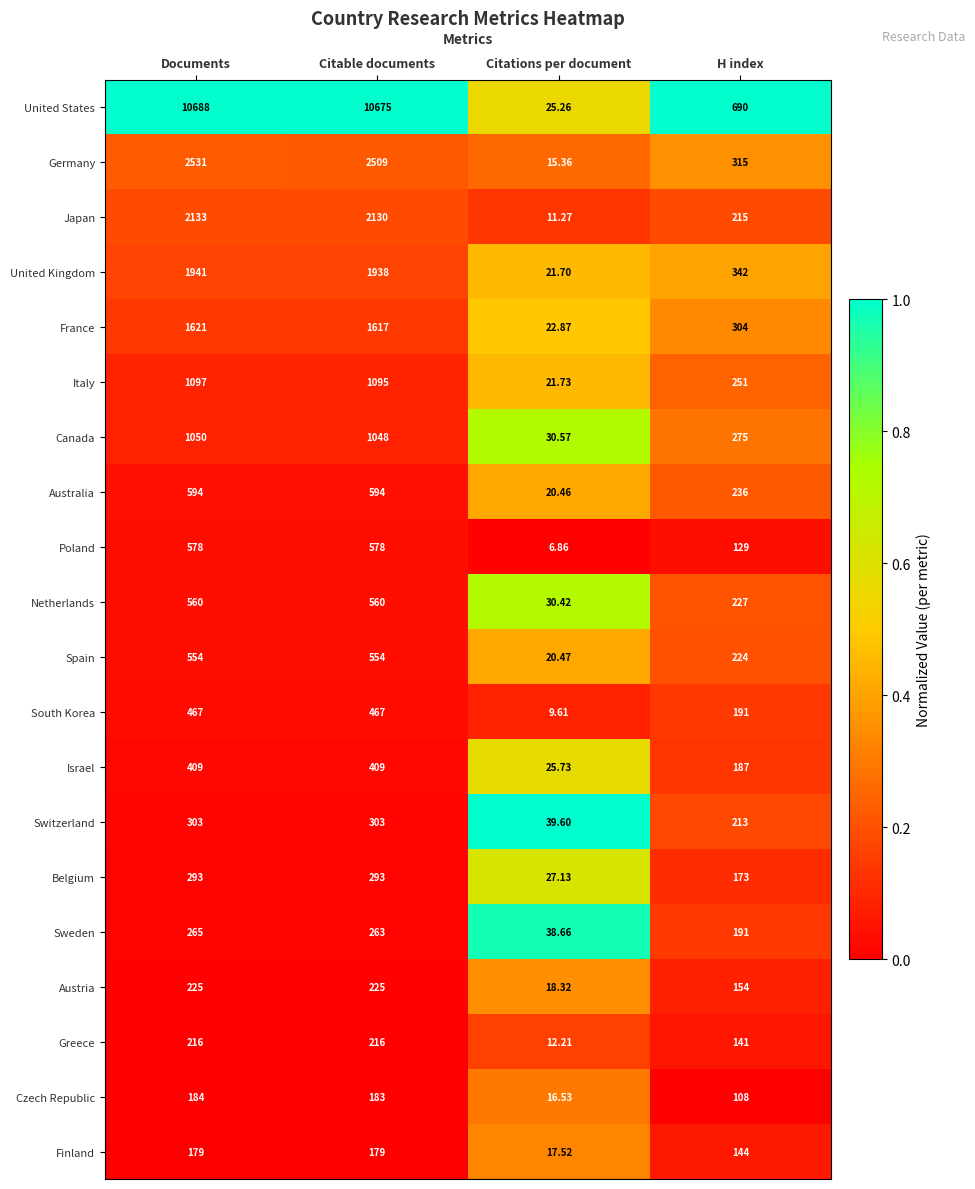

Which series has the largest total across all categories?

United States